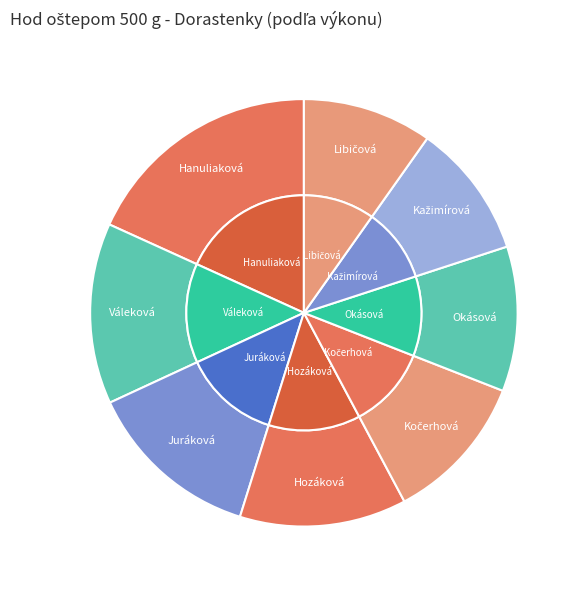

Which slice is the largest?

Hanuliaková Petra